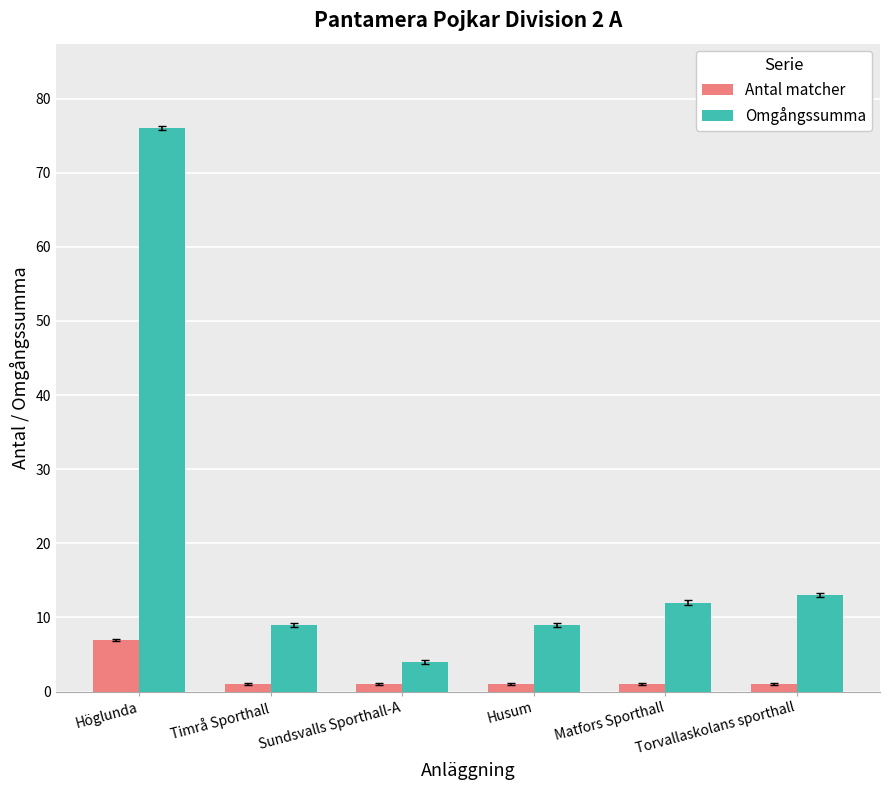

Reading left to right, extract all data points from this chart.

Antal matcher: 7	1	1	1	1	1
Omgångssumma: 76	9	4	9	12	13